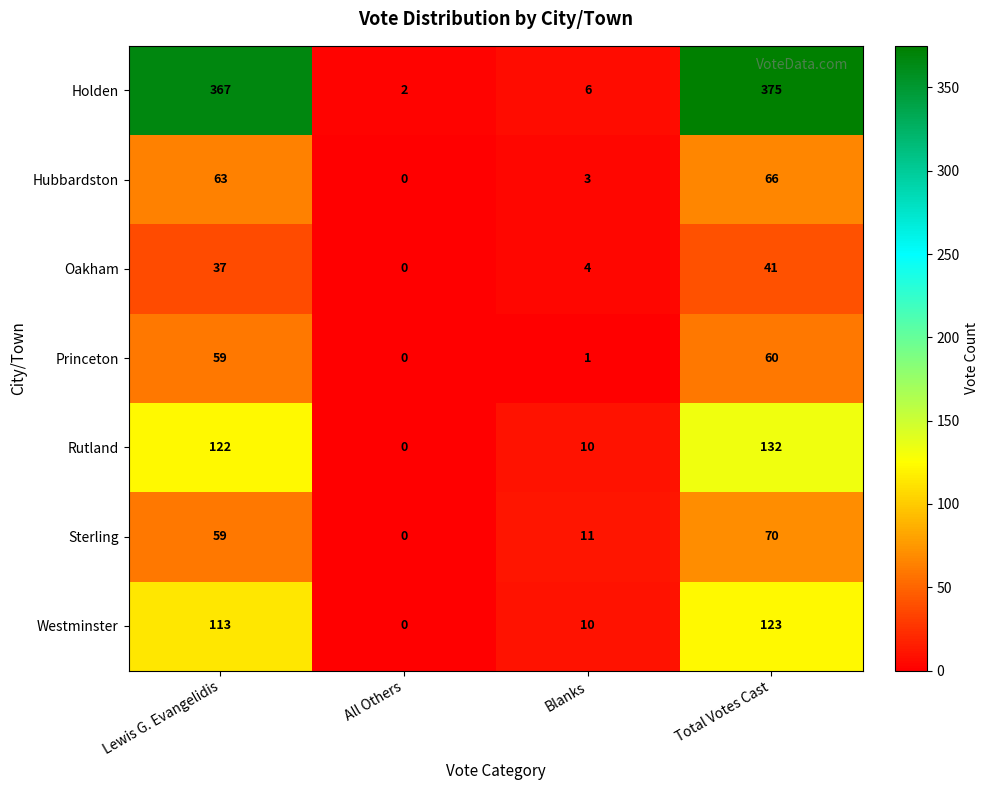

What is the total value across all series at Total Votes Cast?

867